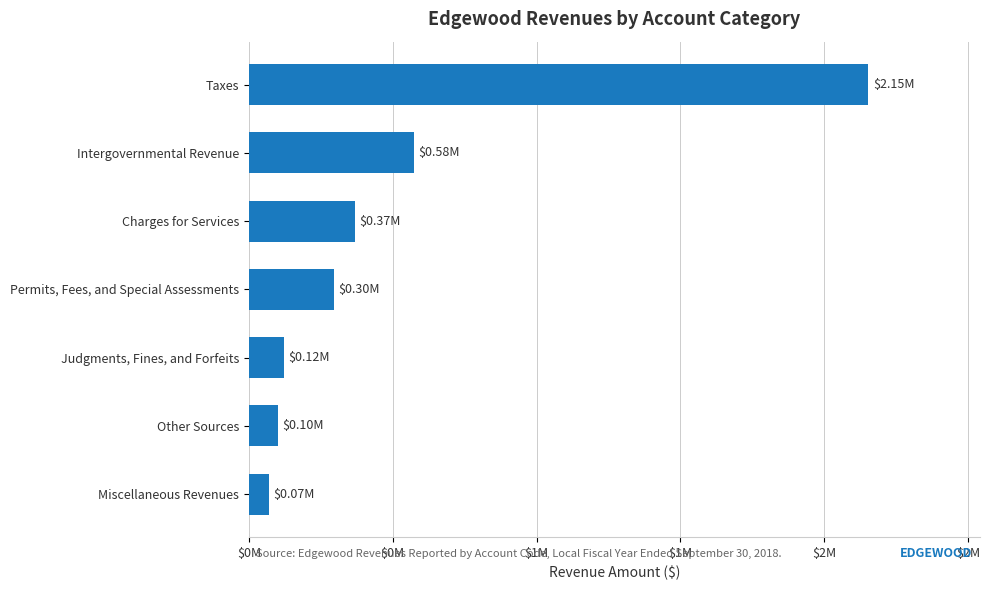

Does the chart contain stacked bars?

No